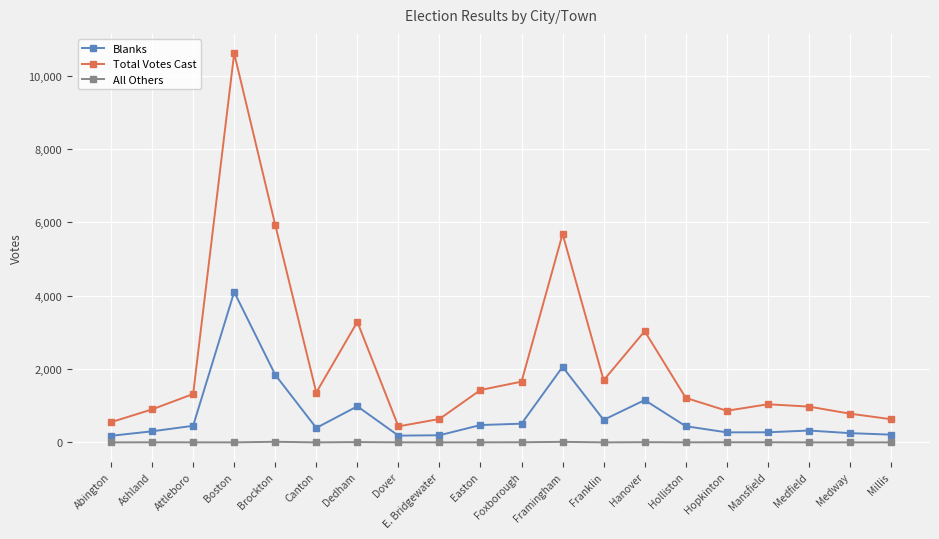

True or false: Blanks and Total Votes Cast intersect in this chart.

False